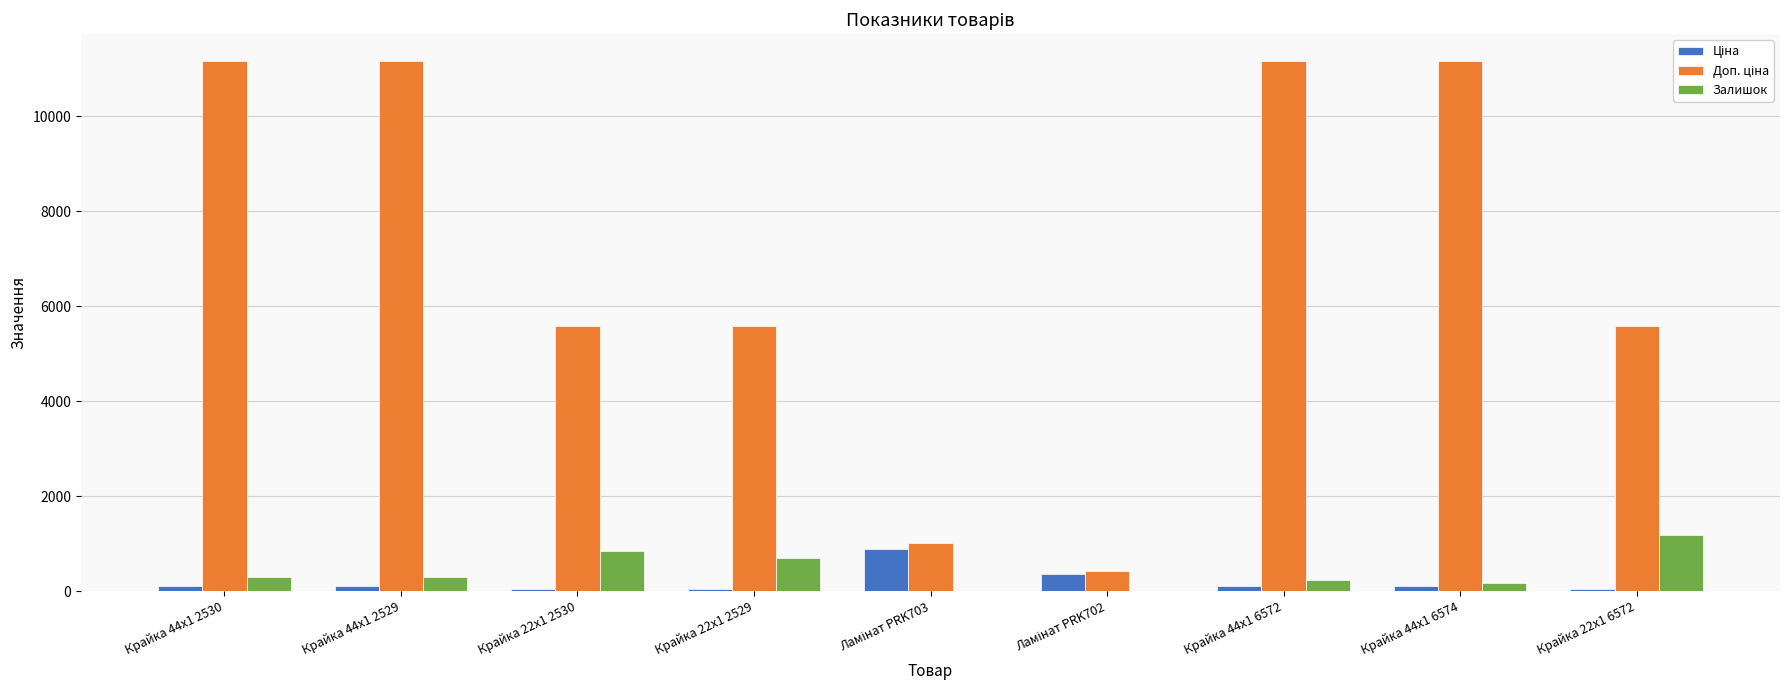

The Залишок series shows 698.0 at Крайка 22x1 2529. True or false?

True